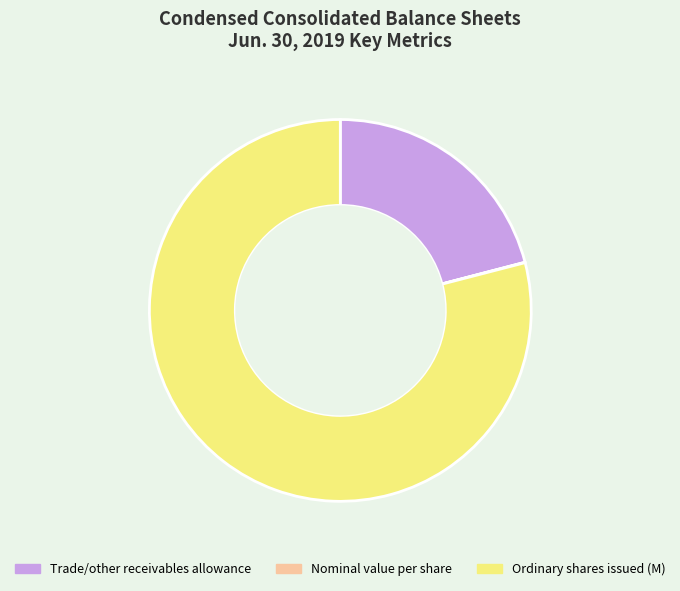

Does any single category account for the majority?

Yes